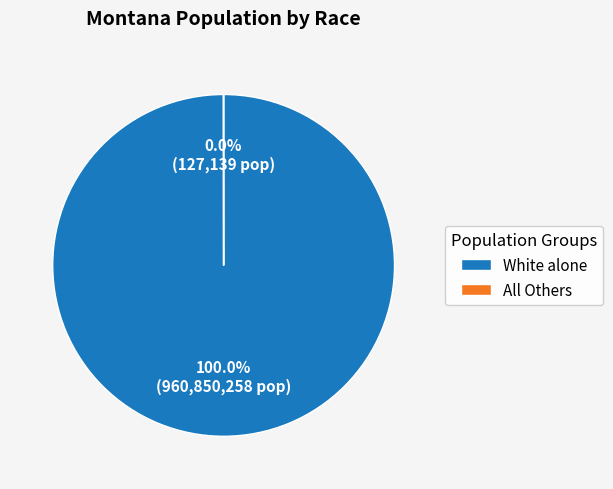

Which slice is the largest?

White alone